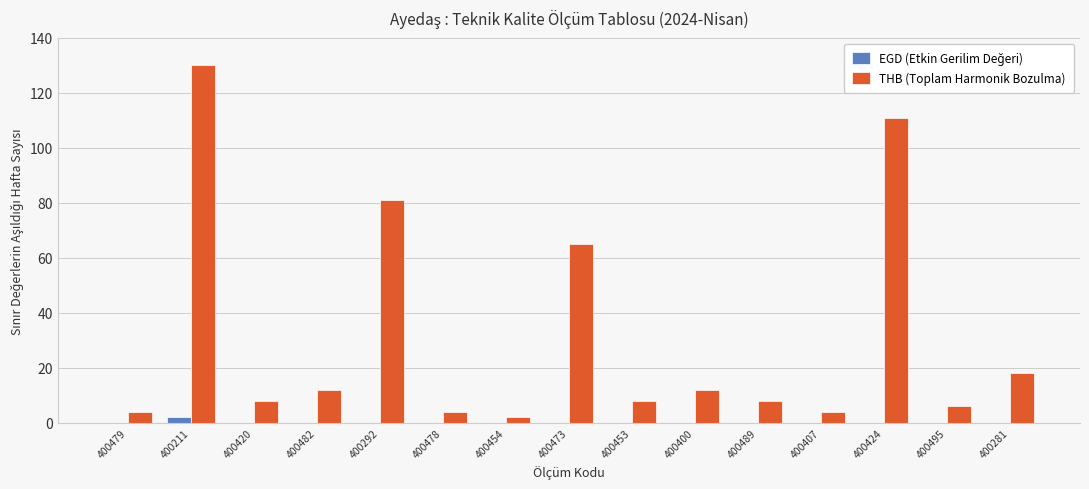

The value of THB (Toplam Harmonik Bozulma) at 400489 is 8. True or false?

True